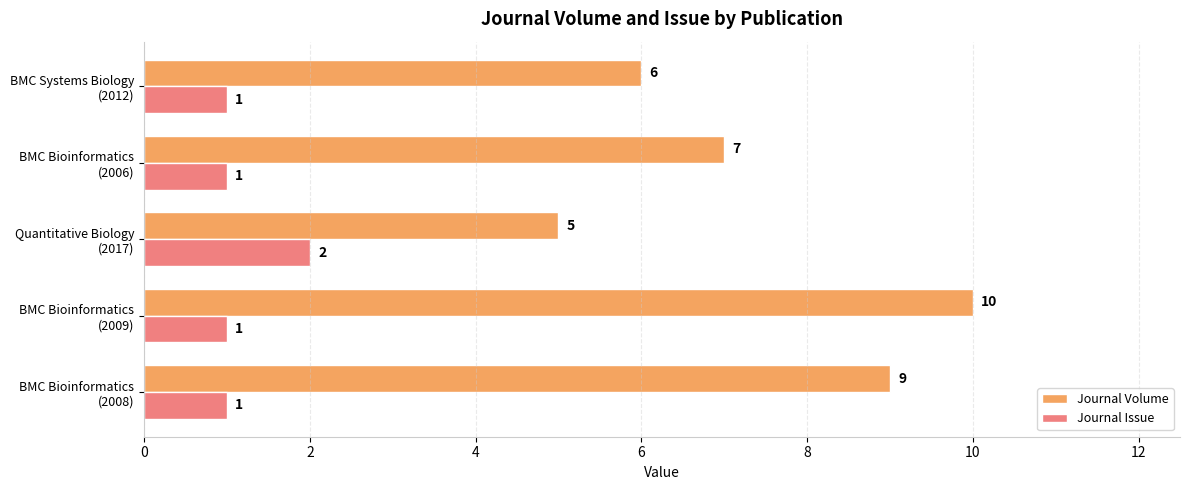

Which series has the largest total across all categories?

Journal Volume